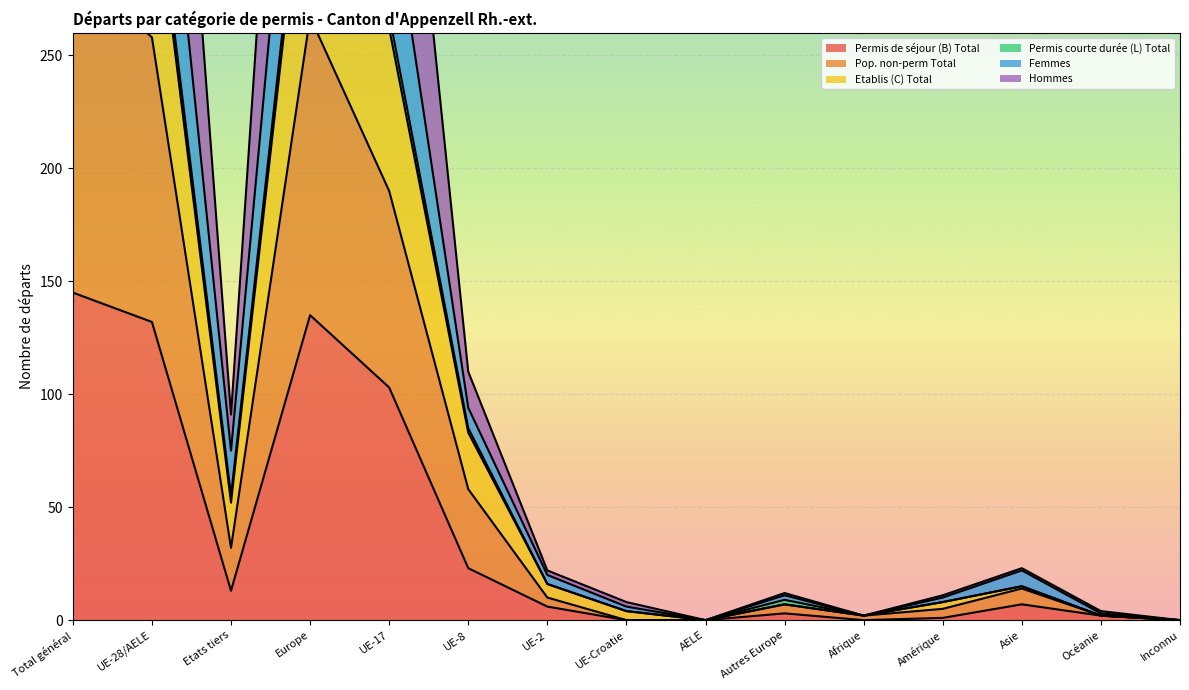

Reading left to right, what are all the values shown in this chart?

Permis de séjour (B) Total: Total général=145	UE-28/AELE=132	Etats tiers=13	Europe=135	UE-17=103	UE-8=23	UE-2=6	UE-Croatie=0	AELE=0	Autres Europe=3	Afrique=0	Amérique=1	Asie=7	Océanie=2	Inconnu=0
Pop. non-perm Total: Total général=290	UE-28/AELE=258	Etats tiers=32	Europe=267	UE-17=190	UE-8=58	UE-2=10	UE-Croatie=0	AELE=0	Autres Europe=7	Afrique=2	Amérique=5	Asie=14	Océanie=2	Inconnu=0
Etablis (C) Total: Total général=397	UE-28/AELE=342	Etats tiers=55	Europe=371	UE-17=268	UE-8=85	UE-2=16	UE-Croatie=4	AELE=0	Autres Europe=9	Afrique=2	Amérique=8	Asie=15	Océanie=2	Inconnu=0
Permis courte durée (L) Total: Total général=490	UE-28/AELE=415	Etats tiers=75	Europe=454	UE-17=326	UE-8=94	UE-2=20	UE-Croatie=6	AELE=0	Autres Europe=11	Afrique=2	Amérique=10	Asie=22	Océanie=3	Inconnu=0
Femmes: Total général=649	UE-28/AELE=558	Etats tiers=91	Europe=610	UE-17=449	UE-8=110	UE-2=22	UE-Croatie=8	AELE=0	Autres Europe=12	Afrique=2	Amérique=11	Asie=23	Océanie=4	Inconnu=0
Hommes: Total général=386	UE-28/AELE=334	Etats tiers=52	Europe=362	UE-17=262	UE-8=83	UE-2=16	UE-Croatie=4	AELE=0	Autres Europe=7	Afrique=2	Amérique=8	Asie=15	Océanie=2	Inconnu=0